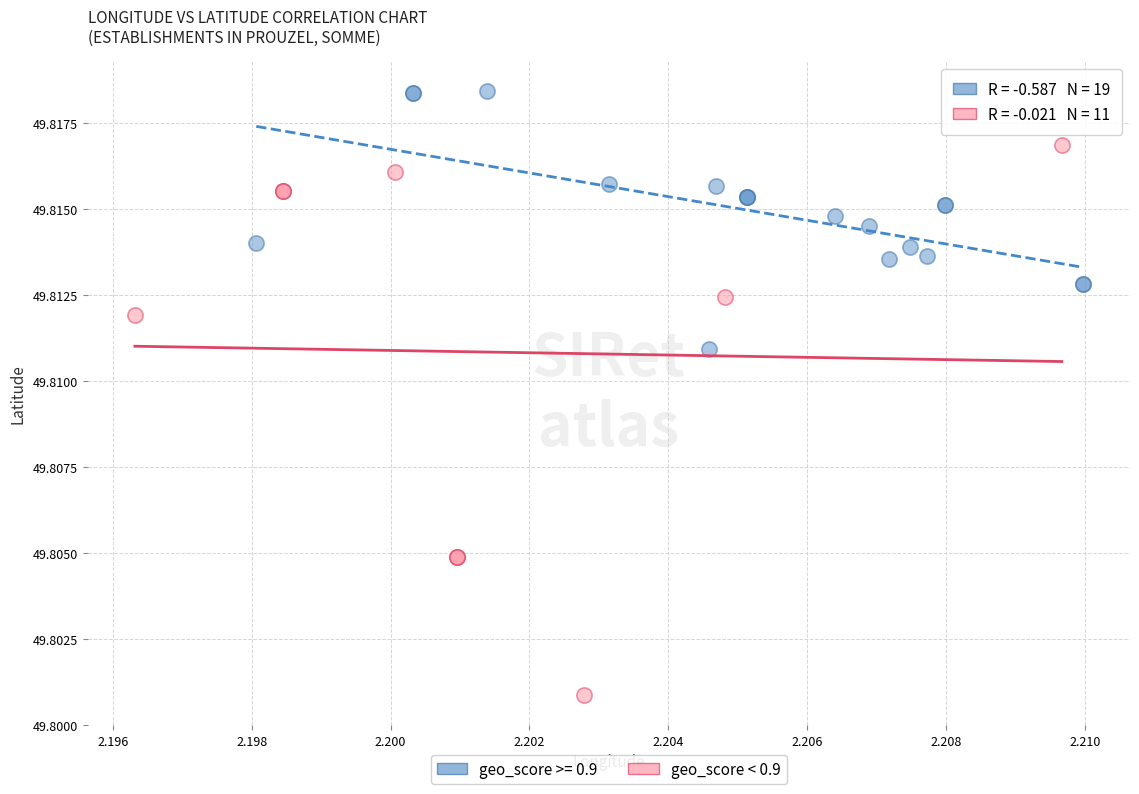

Which series reaches the minimum Y coordinate?

geo_score < 0.9